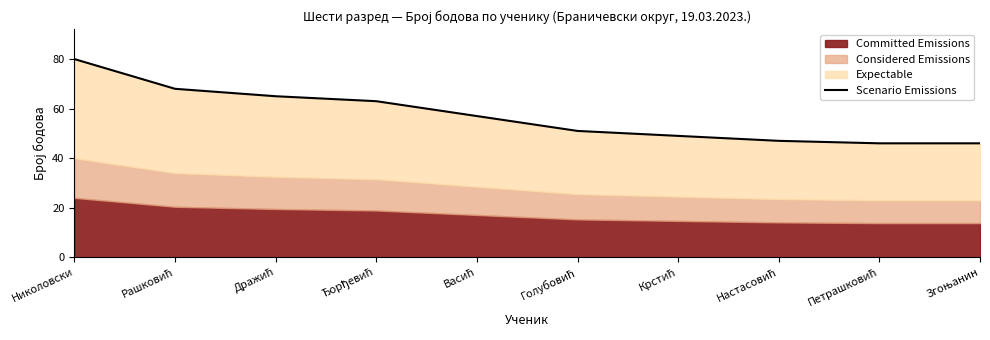

Reading left to right, transcribe all the data shown in this chart.

80	68	65	63	57	51	49	47	46	46